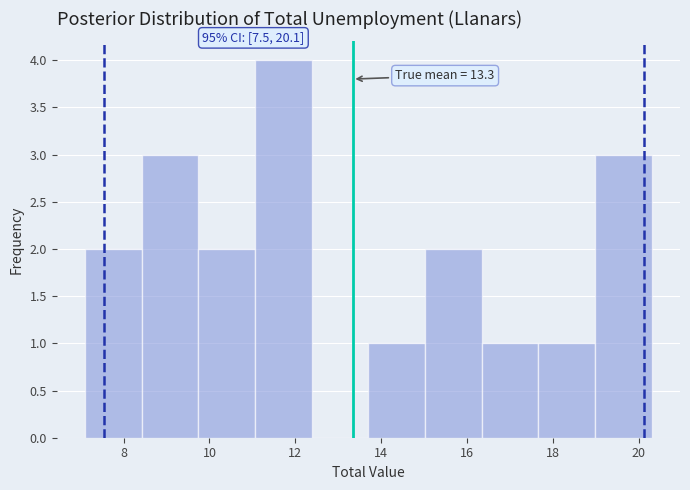

Over which range of the x-axis is the bar tallest?

11.06 to 12.38